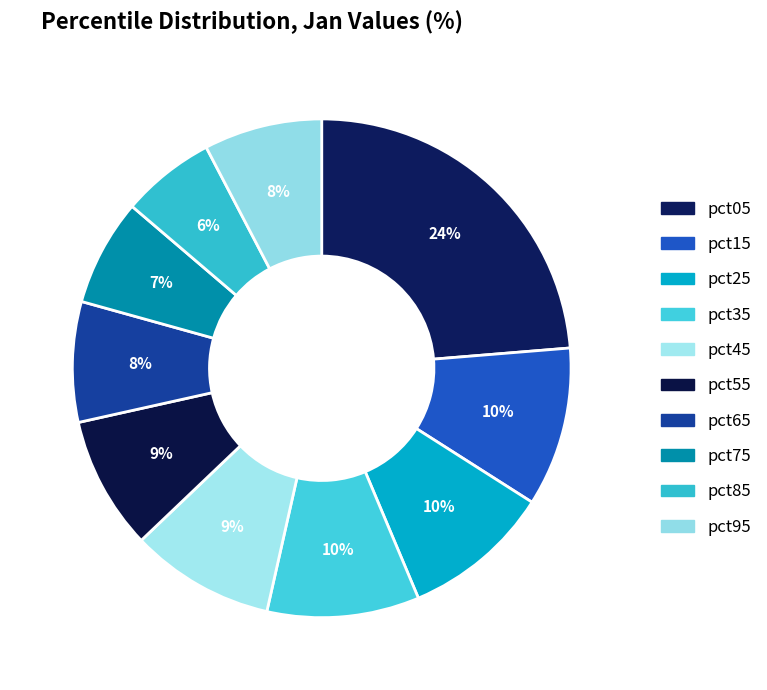

Which has a higher value, pct35 or pct85?

pct35